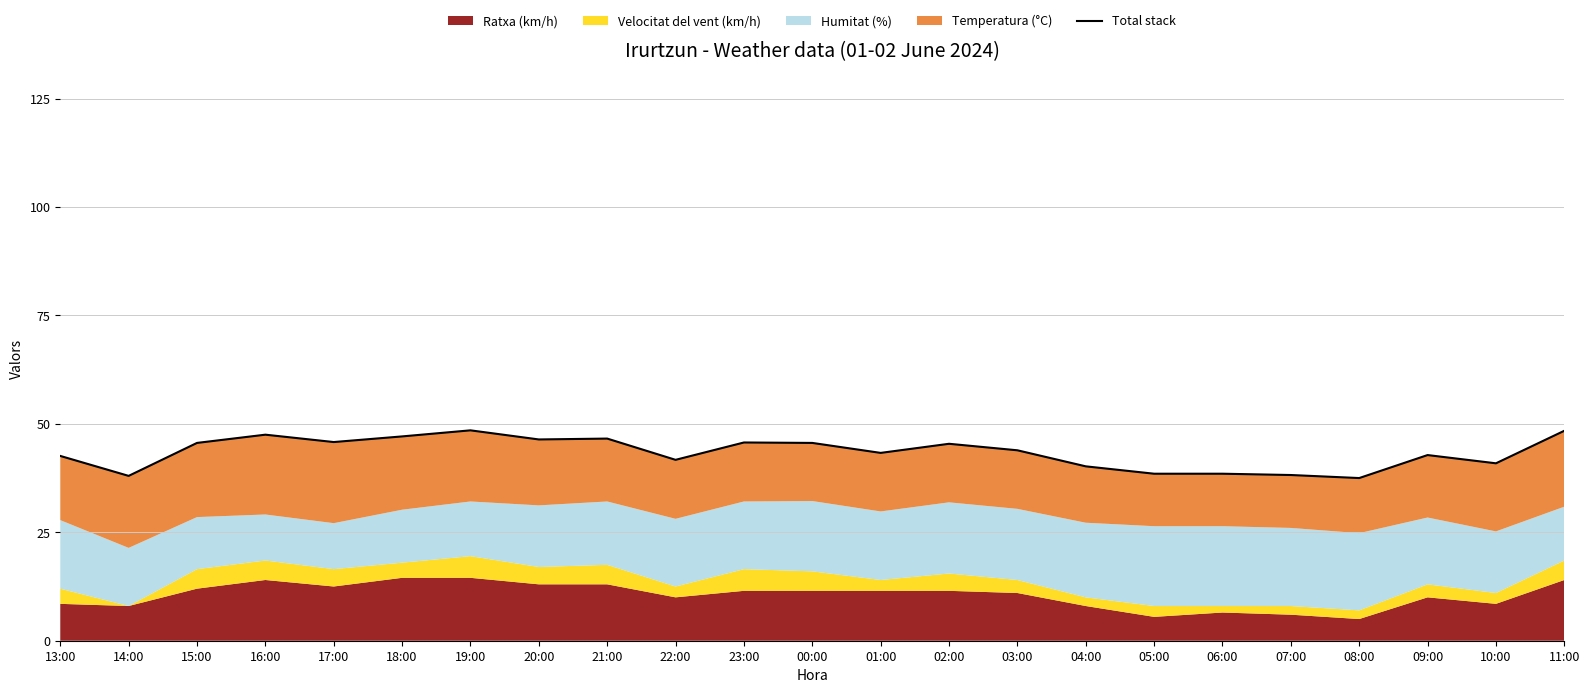

True or false: the data shows 43.3 at 01:00.

True